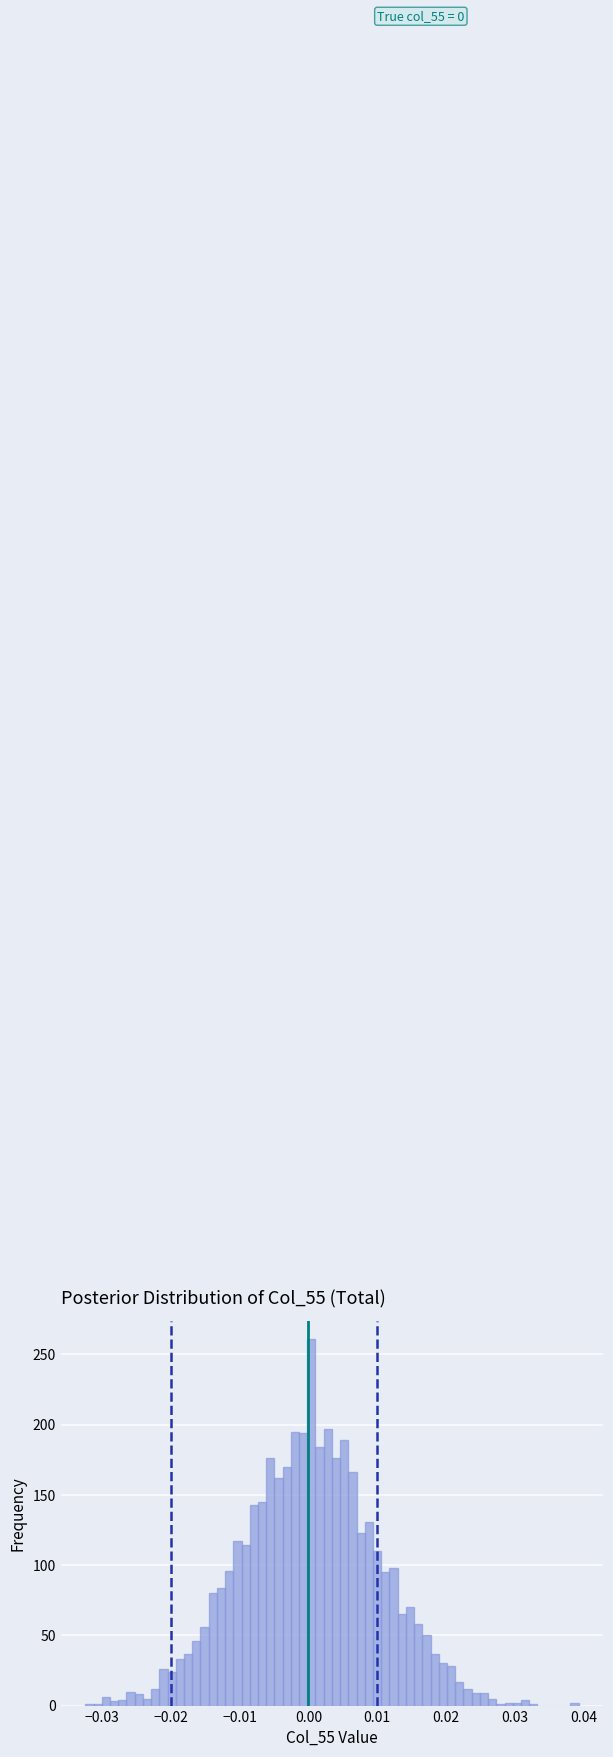

Around what value on the x-axis is the tallest bar? Give the approximate position of its centre, as read against the axis.

0.000